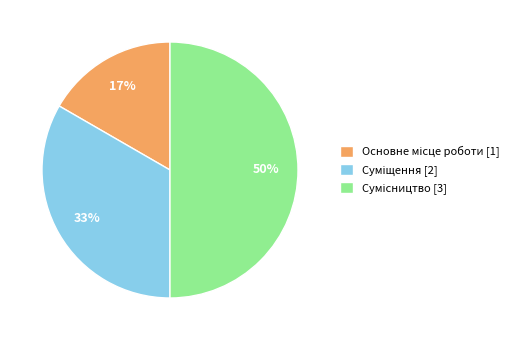

To the nearest percent, what is the difference between the largest and smallest slice percentages?

33%